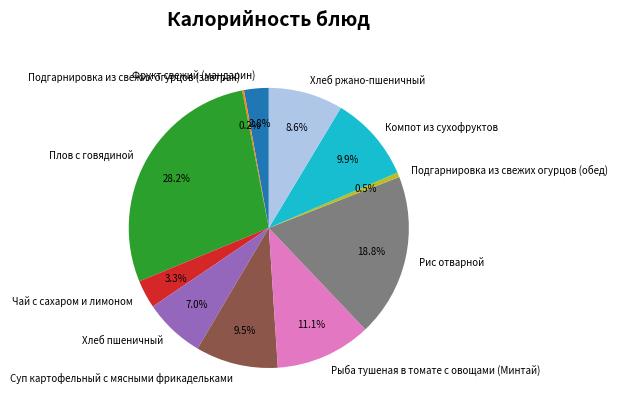

What portion of the pie excludes Подгарнировка из свежих огурцов (обед)?

99.5%